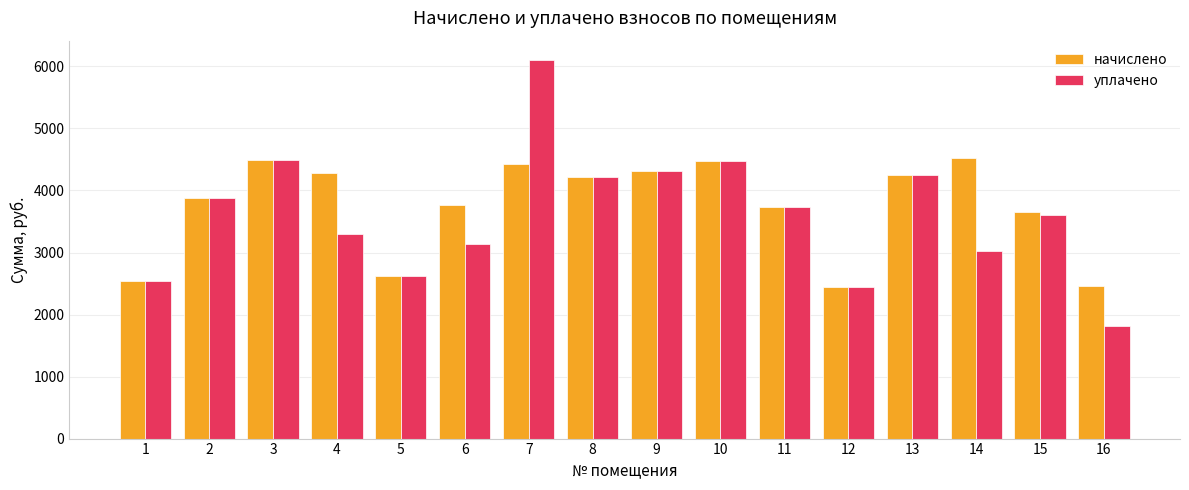

Is the value of уплачено at 7 greater than the value of начислено at 6?

Yes